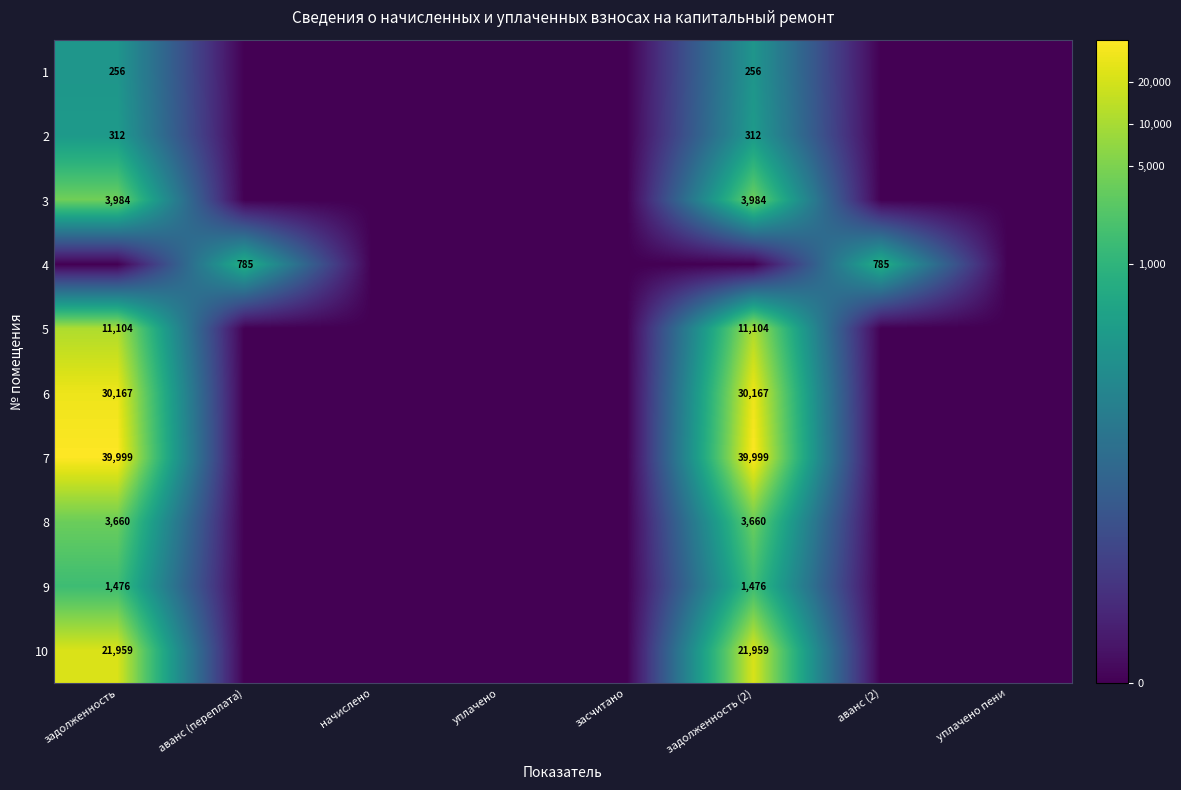

True or false: 3 has a value of 6422 at задолженность (2).

False